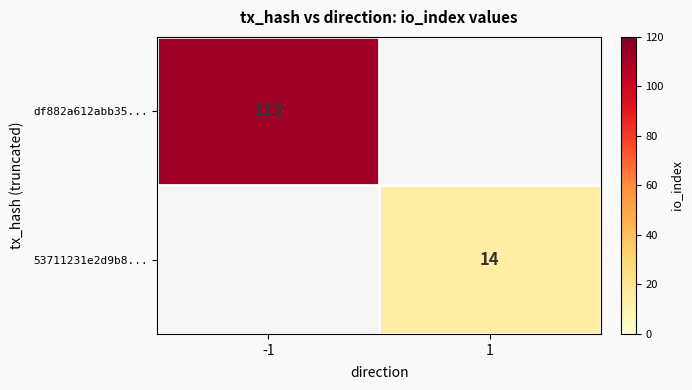

True or false: 53711231e2d9b8... has a value of 14 at 1.

True